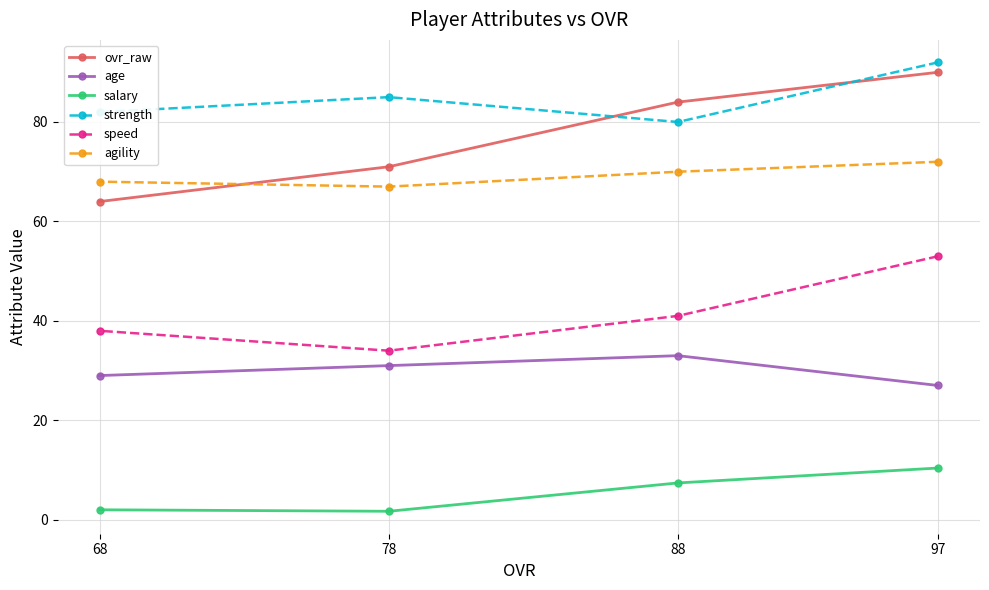

What is the value of the age point at the 4th from the left?

27.0